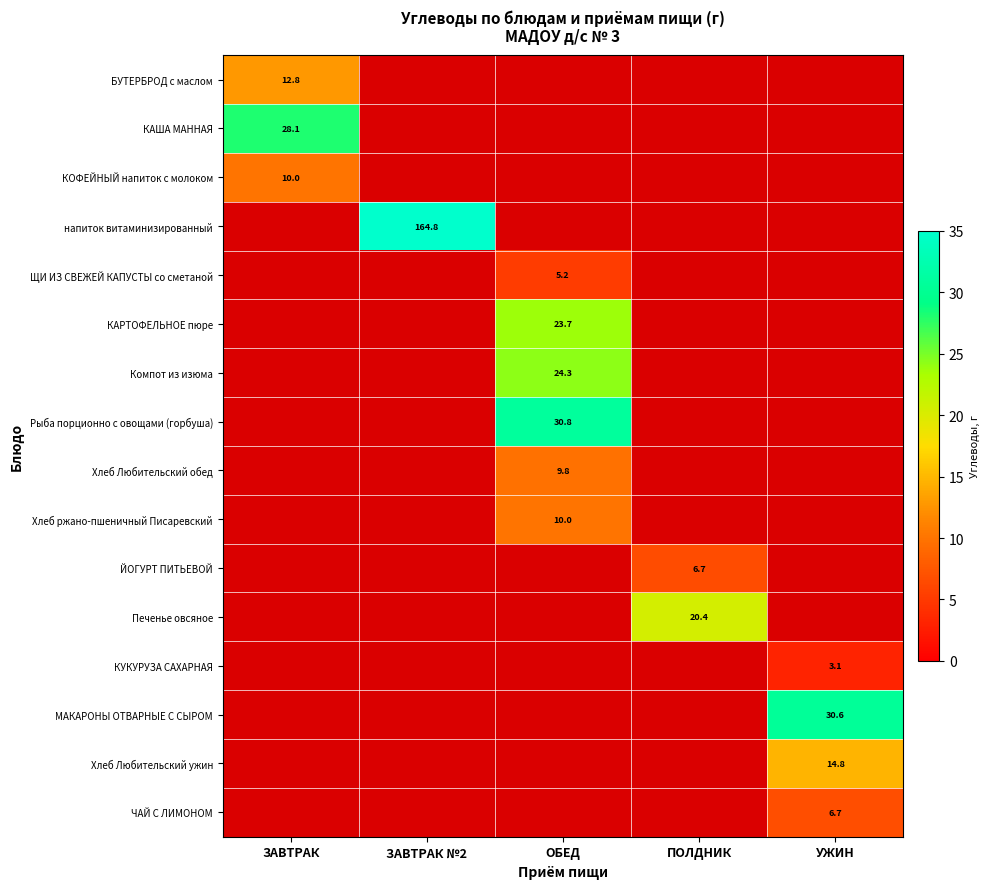

Which series has the largest total across all categories?

напиток витаминизированный